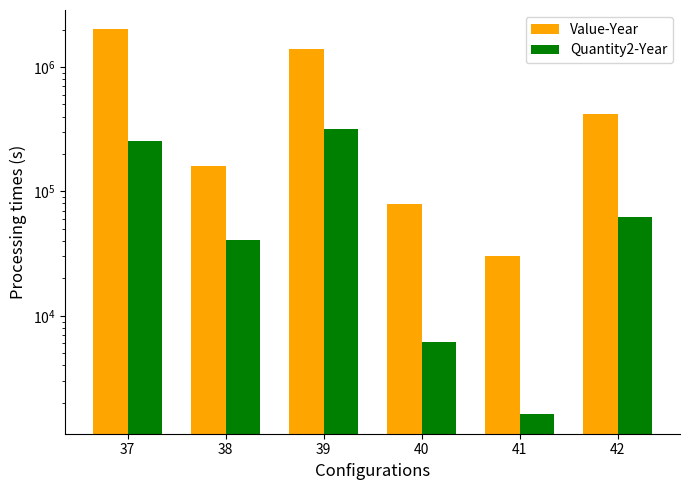

Where does the Quantity2-Year series first go above 62520?

37